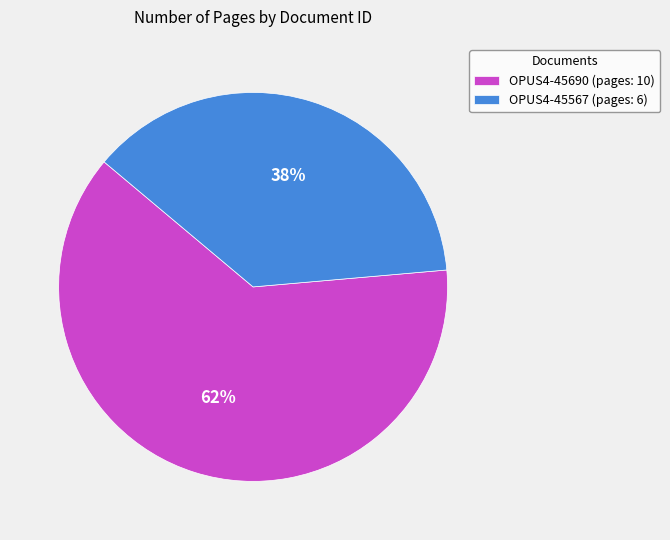

True or false: OPUS4-45567 accounts for 38% of the total.

True